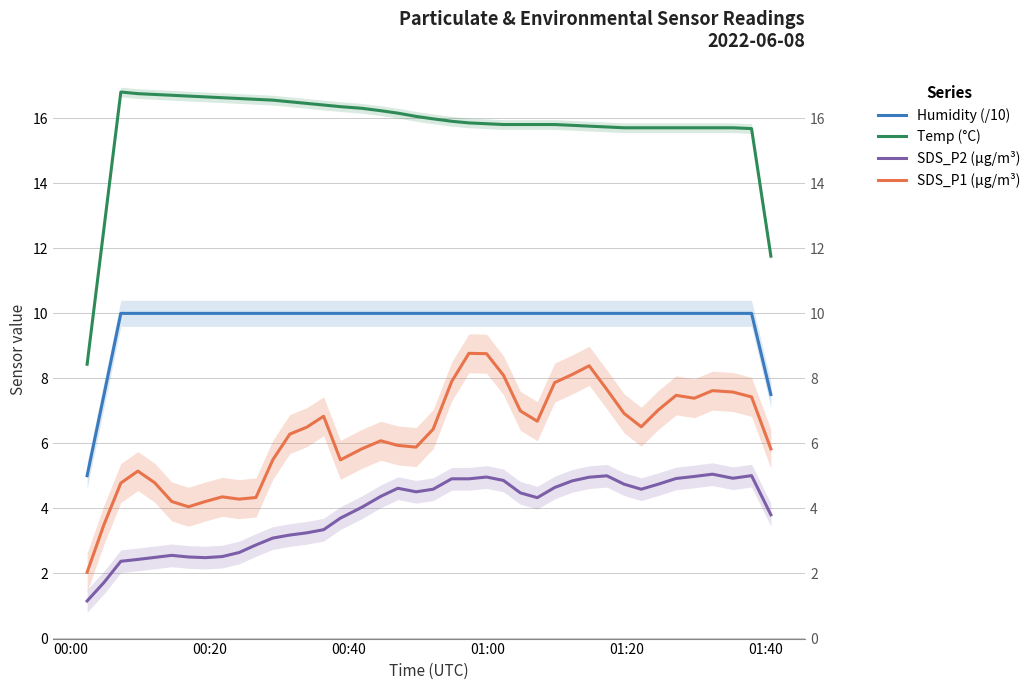

Which series has the largest total across all categories?

Temp (°C)